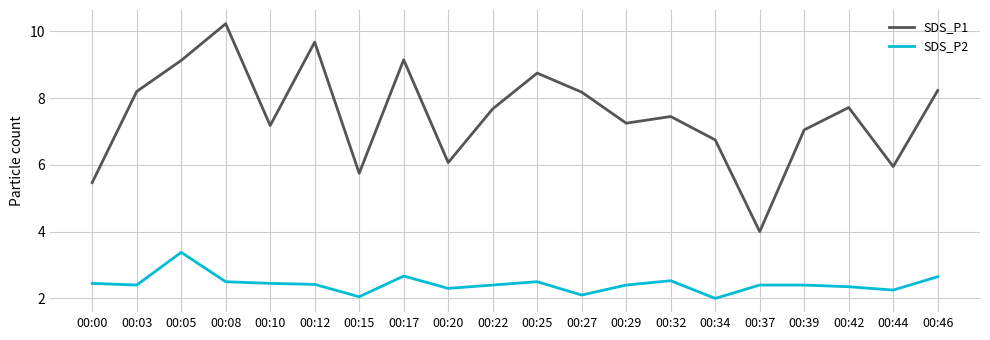

True or false: SDS_P1 and SDS_P2 cross at least once.

False